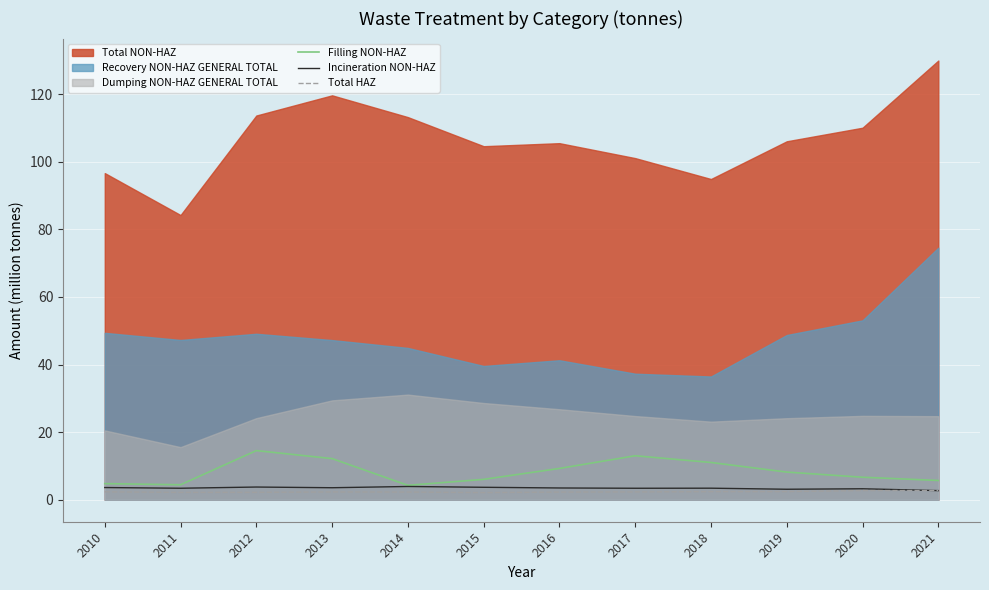

Is it true that Filling NON-HAZ equals 13.0 at 2017?

True